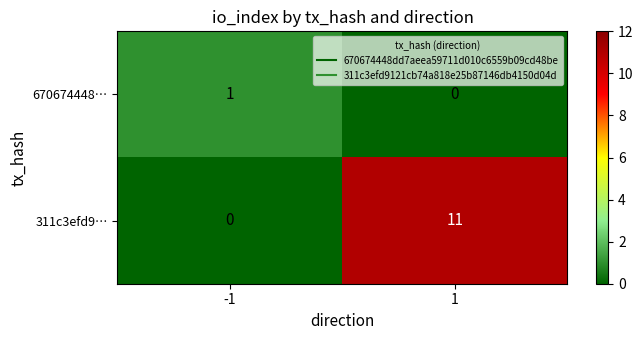

The value of 311c3efd9… at 1 is 11. True or false?

True